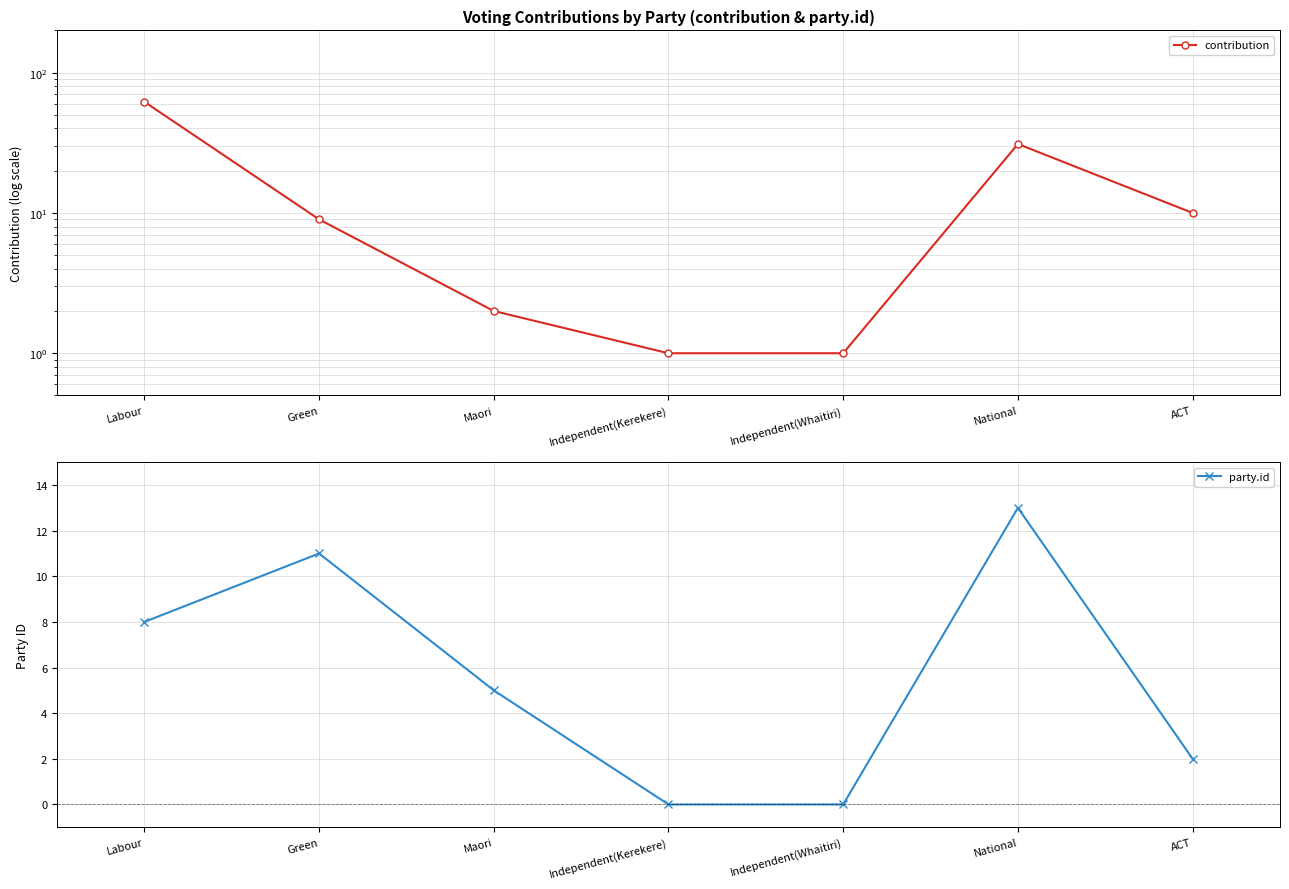

True or false: party.id has a value of 5 at Maori.

True